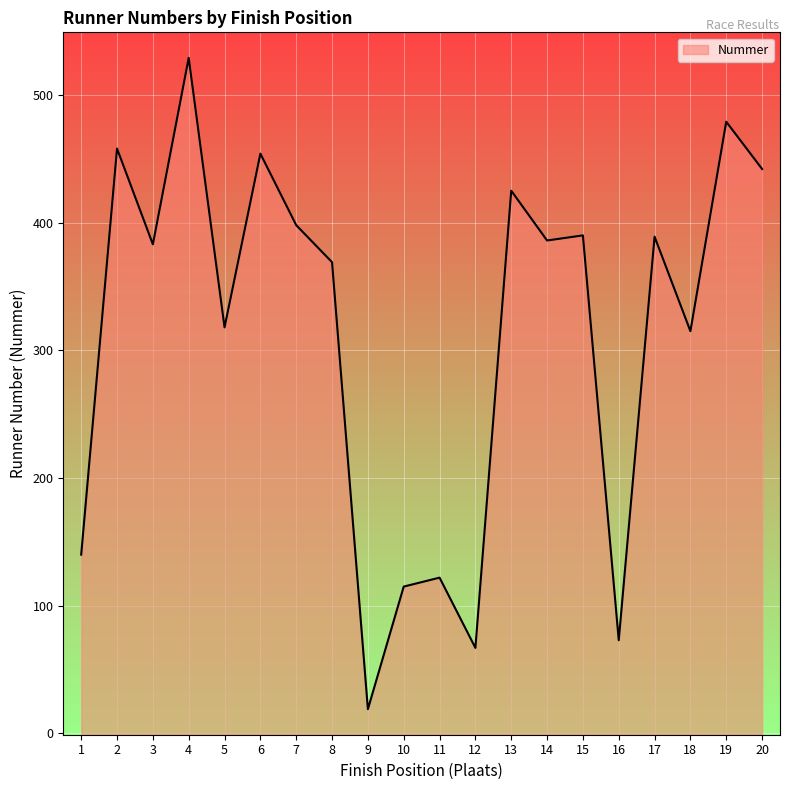

Where is the first local maximum?

2